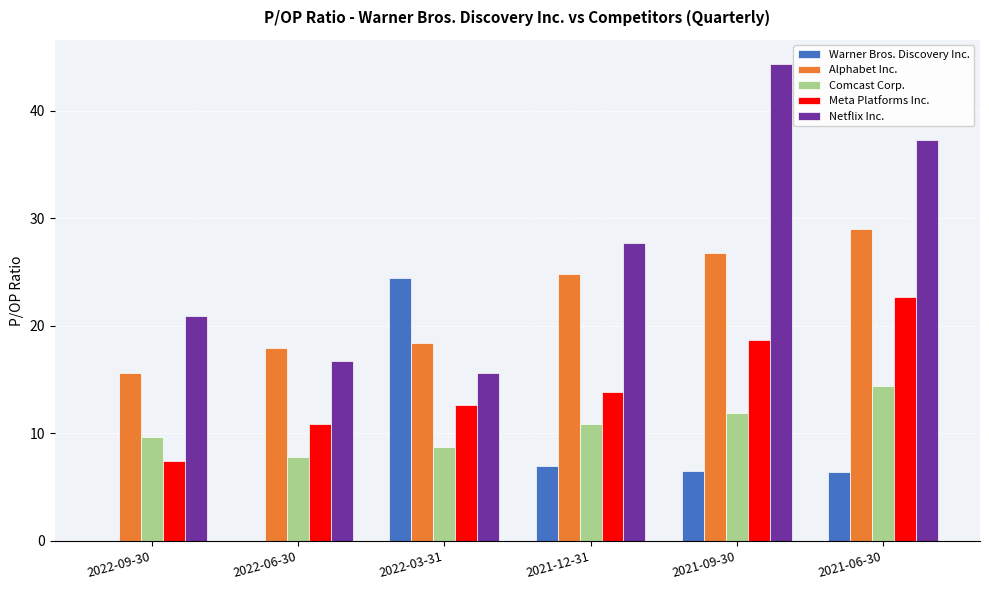

Is the value of Warner Bros. Discovery Inc. at 2022-03-31 greater than the value of Comcast Corp. at 2021-06-30?

Yes